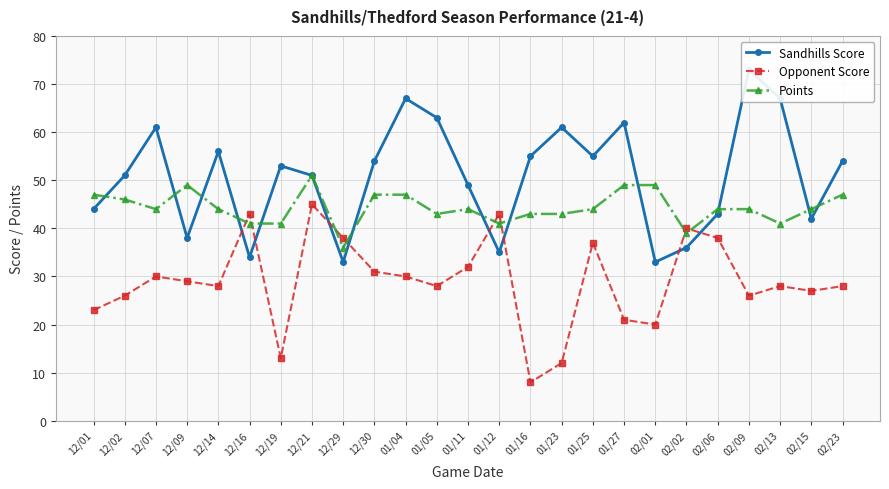

The Opponent Score series shows 43 at 01/04. True or false?

False